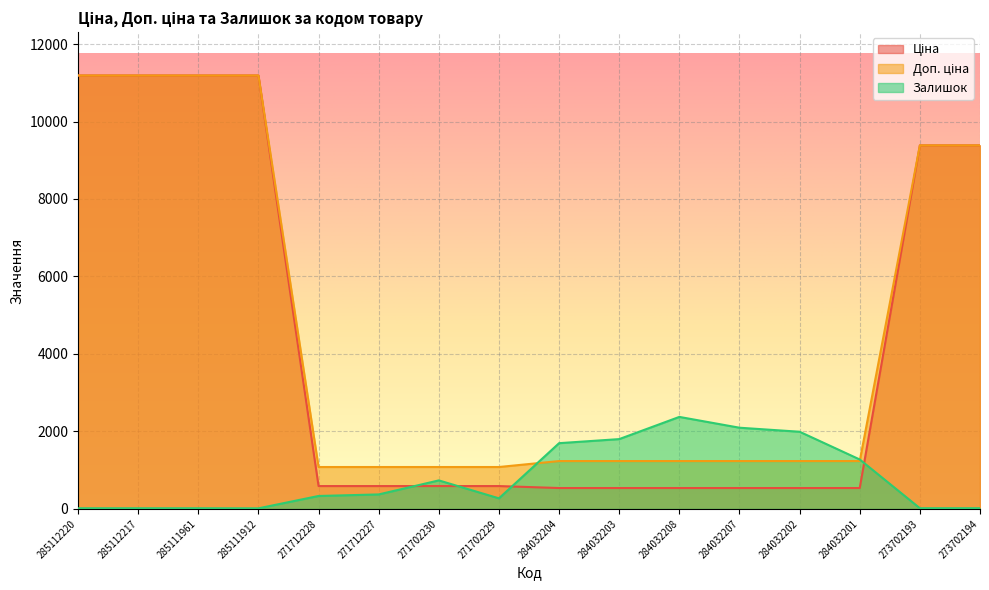

Does the chart display data point markers on the line(s)?

No